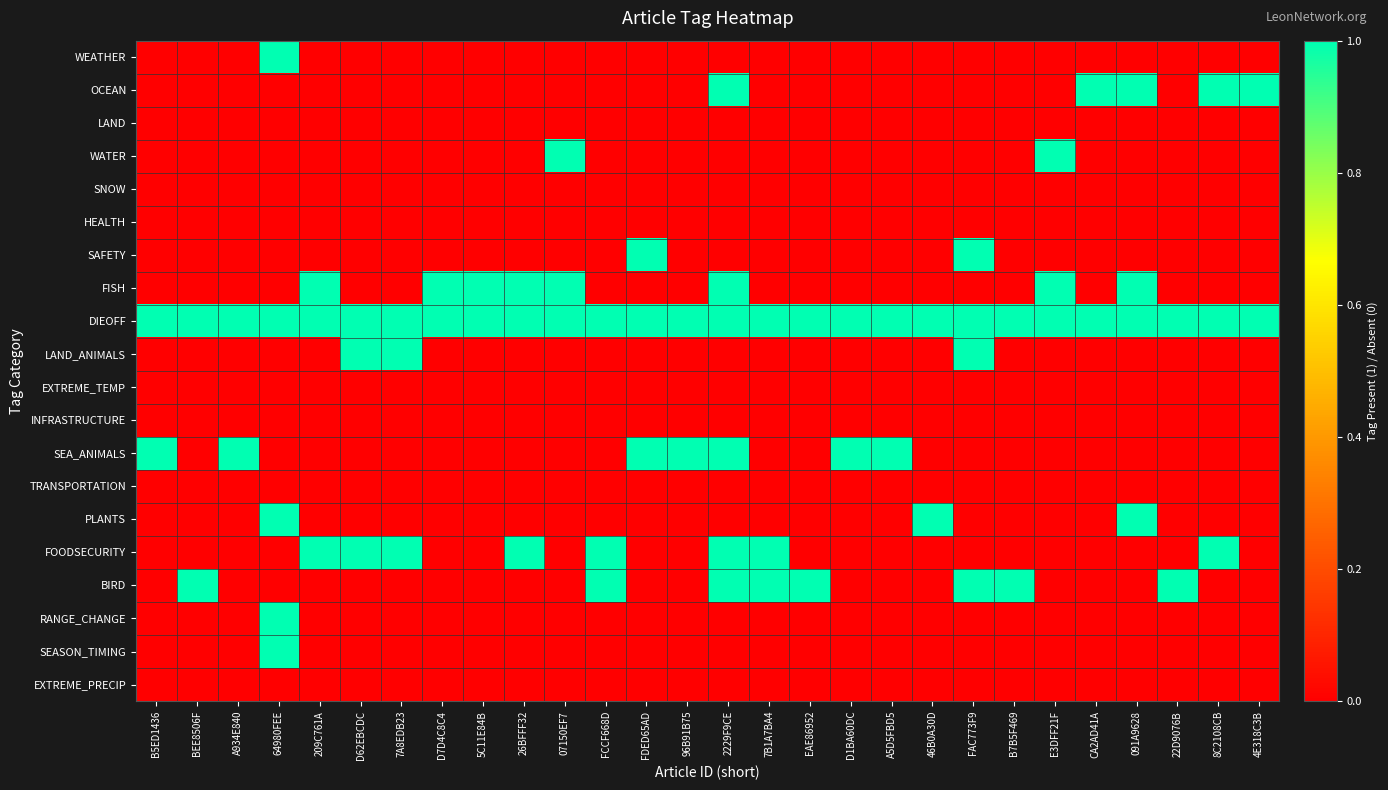

Count the number of categories in the chart.

28